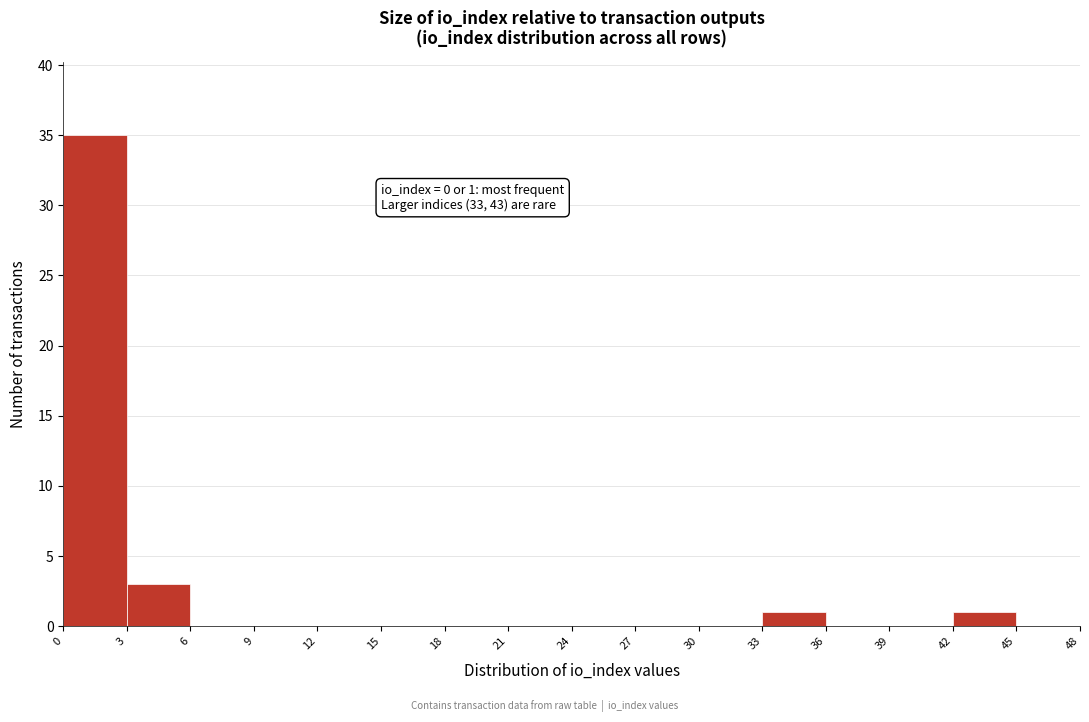

Which range on the x-axis has the tallest bar?

0 to 3